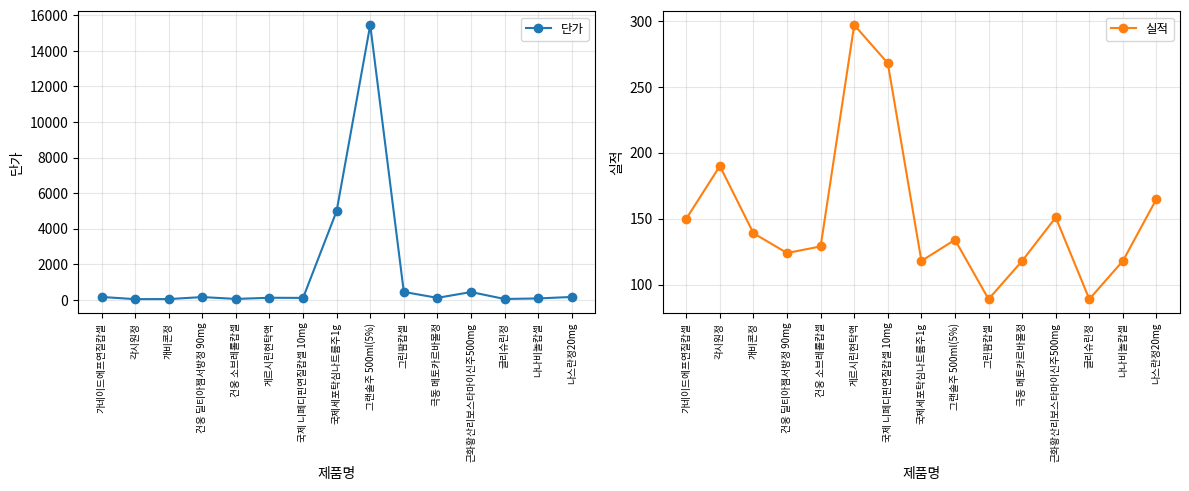

Is the value of 실적 at 그린팜캅셀 greater than the value of 단가 at 국제 니페디핀연질캅셀 10mg?

No